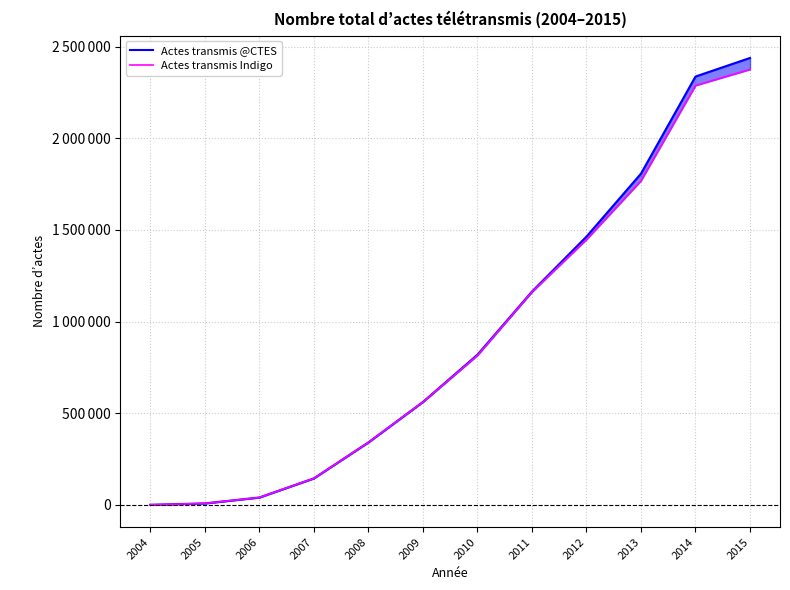

Reading left to right, extract all data points from this chart.

Actes transmis @CTES: 2004=77	2005=7660	2006=39953	2007=144312	2008=340546	2009=561149	2010=819069	2011=1163519	2012=1463770	2013=1807469	2014=2337515	2015=2438891
Actes transmis Indigo: 2004=77	2005=7660	2006=39953	2007=144312	2008=340546	2009=561149	2010=815393	2011=1161543	2012=1447592	2013=1768285	2014=2288421	2015=2376263